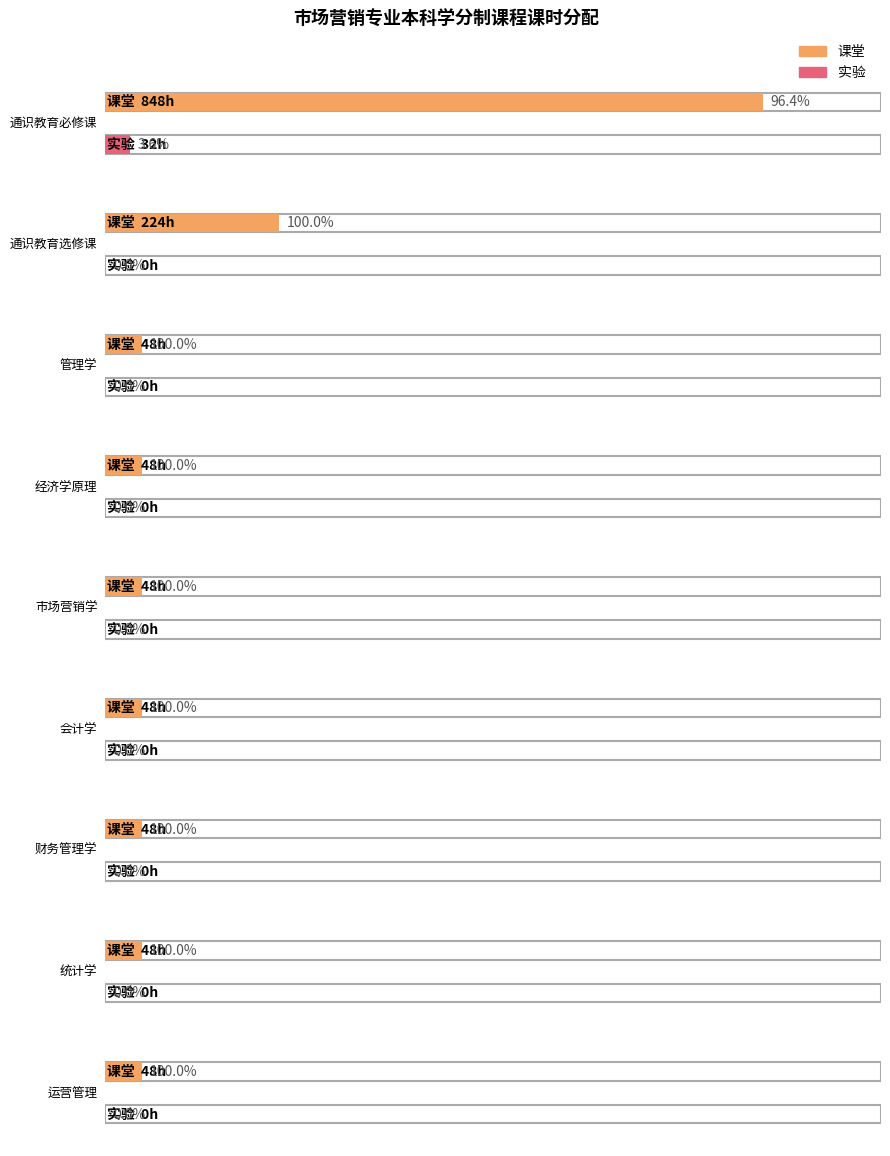

At which category is the sum across all series the highest?

通识教育必修课